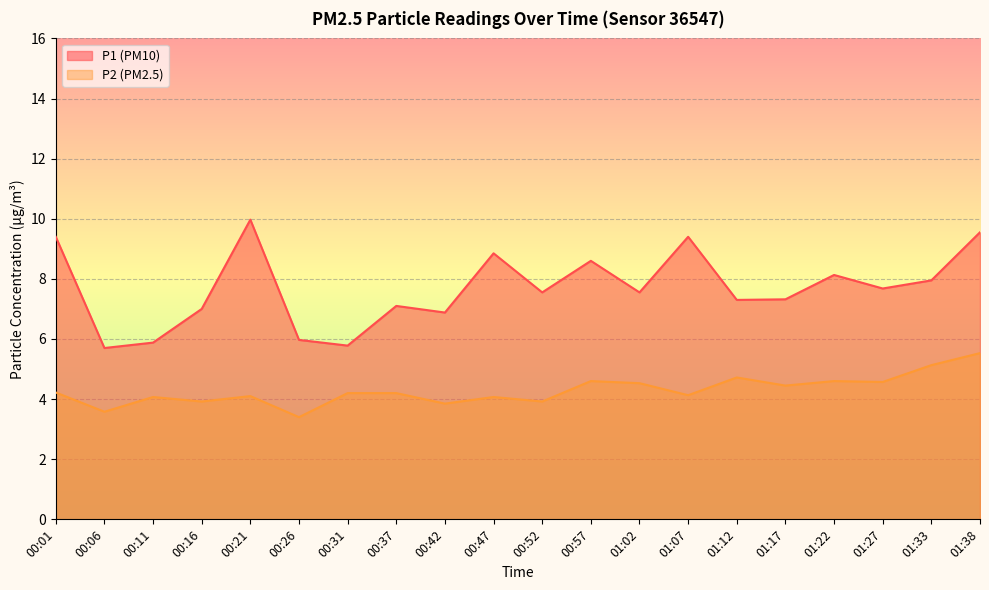

How many lines are shown in the chart?

2